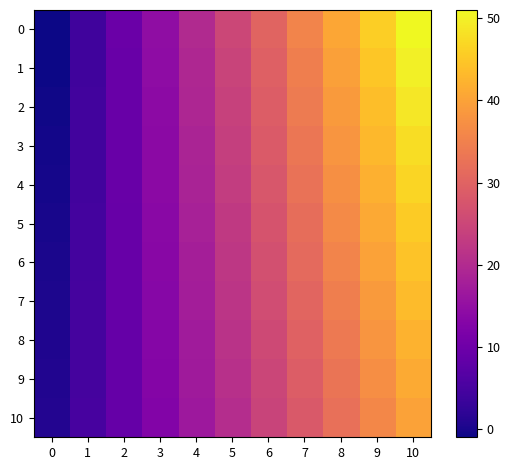

Reading right to left, extract all data points from this chart.

0: 10=51.0	9=45.8	8=40.6	7=35.4	6=30.2	5=25.0	4=19.8	3=14.6	2=9.4	1=4.2	0=-1.0
1: 10=49.9	9=44.8	8=39.8	7=34.7	6=29.6	5=24.6	4=19.5	3=14.4	2=9.3	1=4.3	0=-0.8
2: 10=48.8	9=43.9	8=38.9	7=34.0	6=29.0	5=24.1	4=19.2	3=14.2	2=9.3	1=4.3	0=-0.6
3: 10=47.7	9=42.9	8=38.1	7=33.3	6=28.5	5=23.6	4=18.8	3=14.0	2=9.2	1=4.4	0=-0.4
4: 10=46.6	9=41.9	8=37.2	7=32.6	6=27.9	5=23.2	4=18.5	3=13.8	2=9.2	1=4.5	0=-0.2
5: 10=45.5	9=41.0	8=36.4	7=31.9	6=27.3	5=22.8	4=18.2	3=13.7	2=9.1	1=4.6	0=0.0
6: 10=44.4	9=40.0	8=35.6	7=31.1	6=26.7	5=22.3	4=17.9	3=13.5	2=9.0	1=4.6	0=0.2
7: 10=43.3	9=39.0	8=34.7	7=30.4	6=26.1	5=21.9	4=17.6	3=13.3	2=9.0	1=4.7	0=0.4
8: 10=42.2	9=38.0	8=33.9	7=29.7	6=25.6	5=21.4	4=17.2	3=13.1	2=8.9	1=4.8	0=0.6
9: 10=41.1	9=37.1	8=33.0	7=29.0	6=25.0	5=20.9	4=16.9	3=12.9	2=8.9	1=4.8	0=0.8
10: 10=40.0	9=36.1	8=32.2	7=28.3	6=24.4	5=20.5	4=16.6	3=12.7	2=8.8	1=4.9	0=1.0